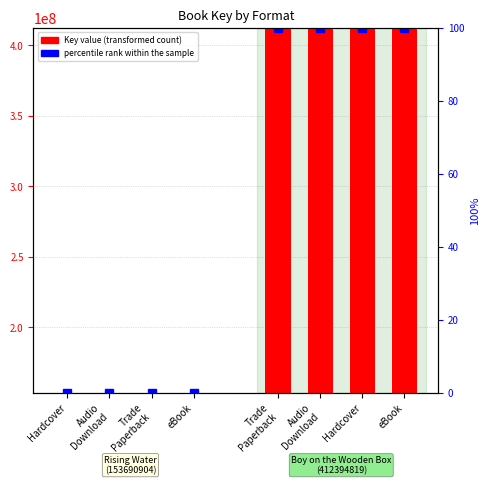

At which label does percentile rank within the sample reach its peak?

Hardcover